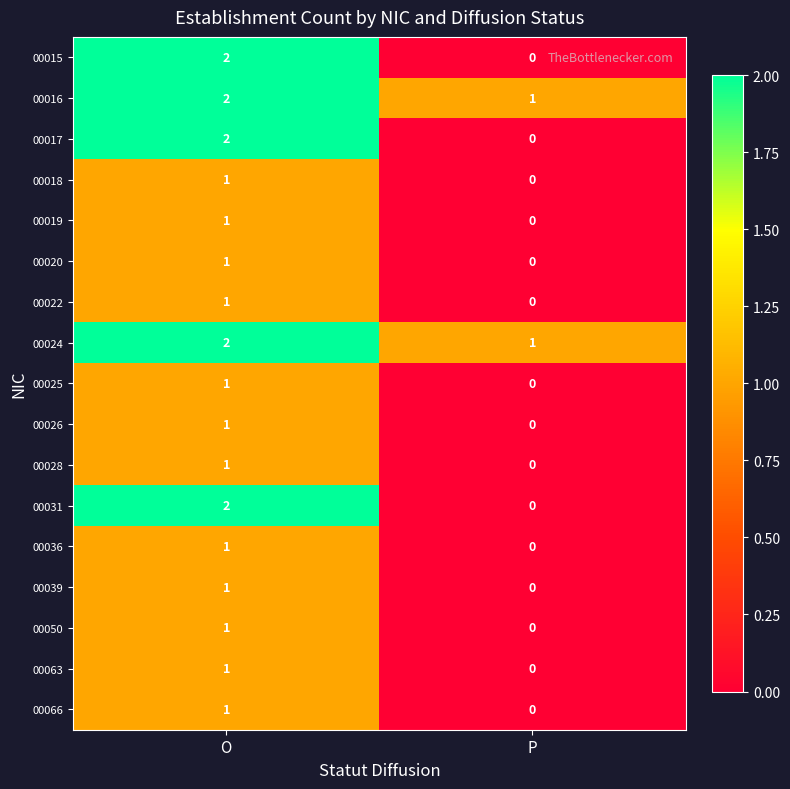

Count the number of categories in the chart.

2